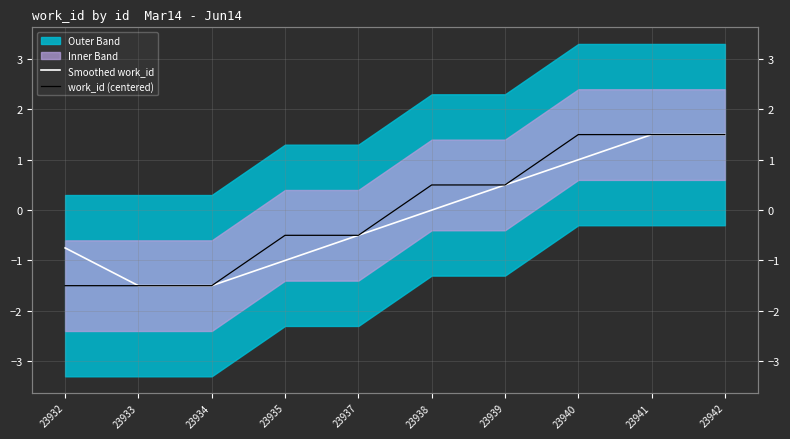

Which label corresponds to the largest value in the chart?

23941